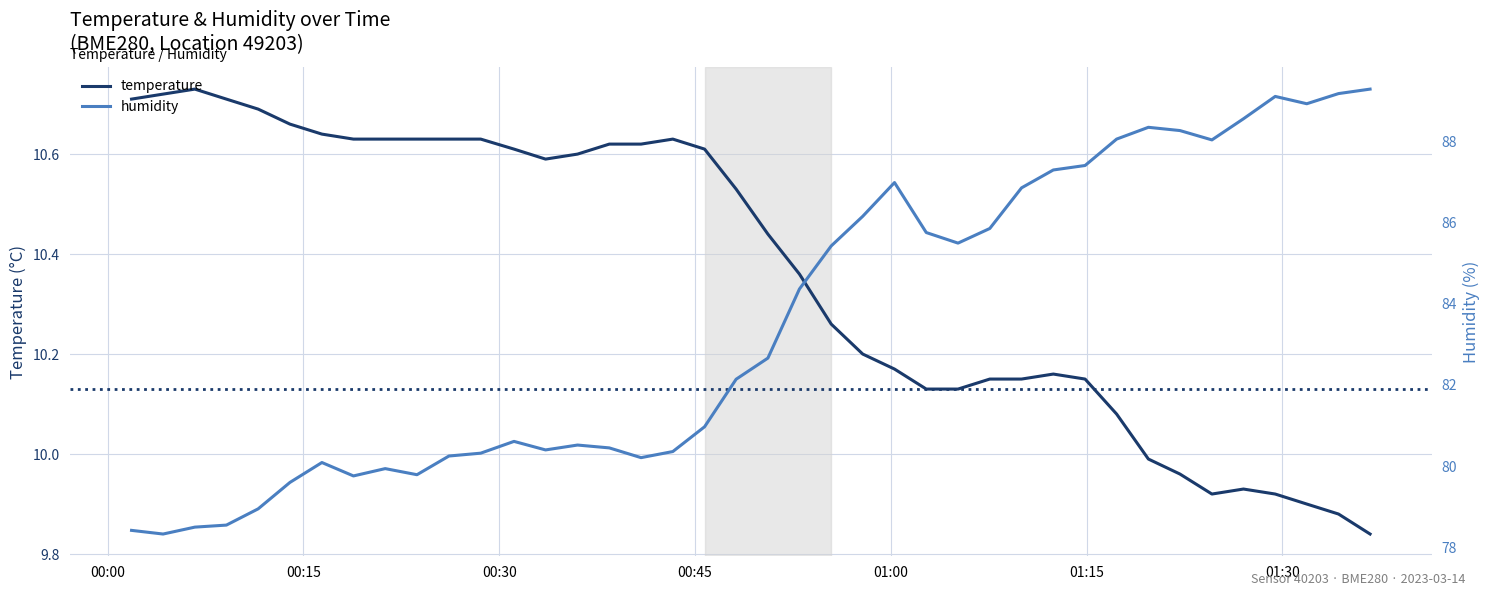

True or false: temperature and humidity cross at least once.

False